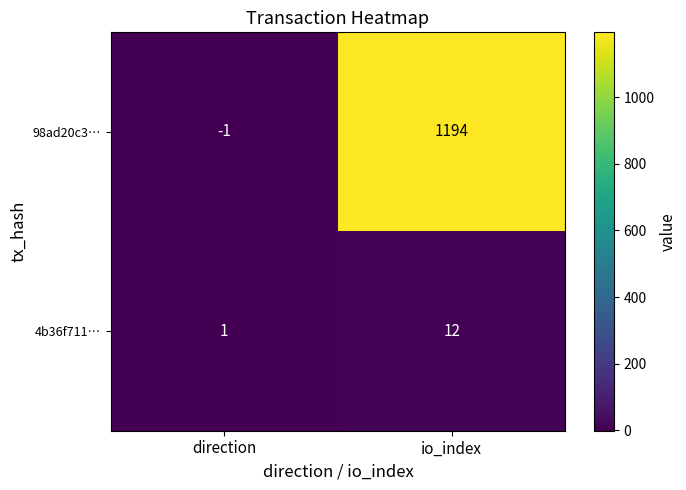

Which label corresponds to the largest value in the chart?

io_index